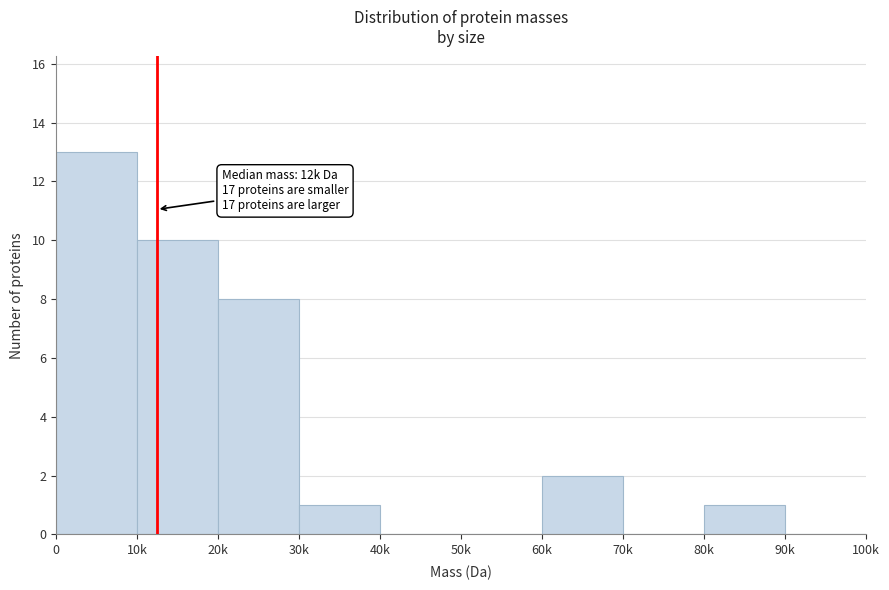

Reading left to right, extract all data points from this chart.

0=13	10k=10	20k=8	30k=1	40k=0	50k=0	60k=2	70k=0	80k=1	90k=0